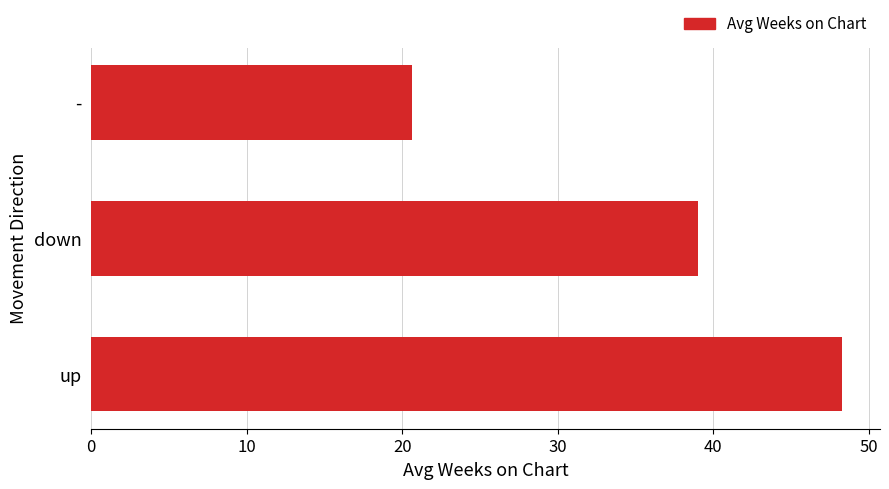

What is the change in value from down to -?

-18.4